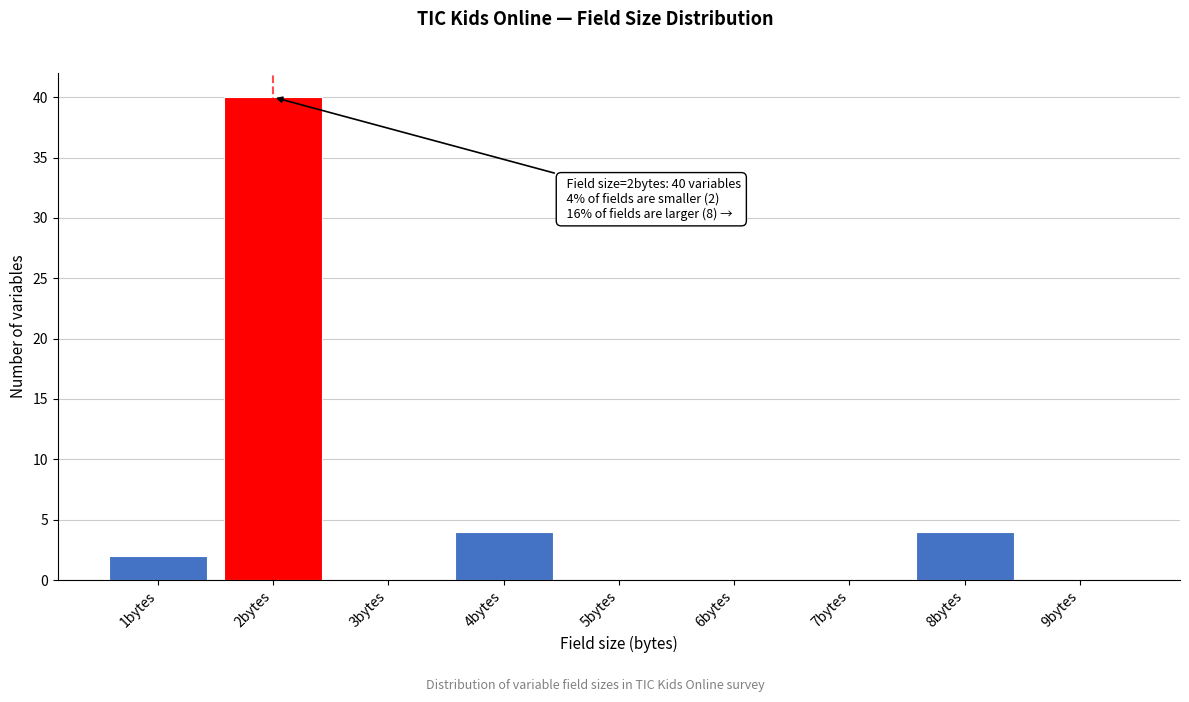

Over which range of the x-axis is the bar tallest?

1.5 to 2.5